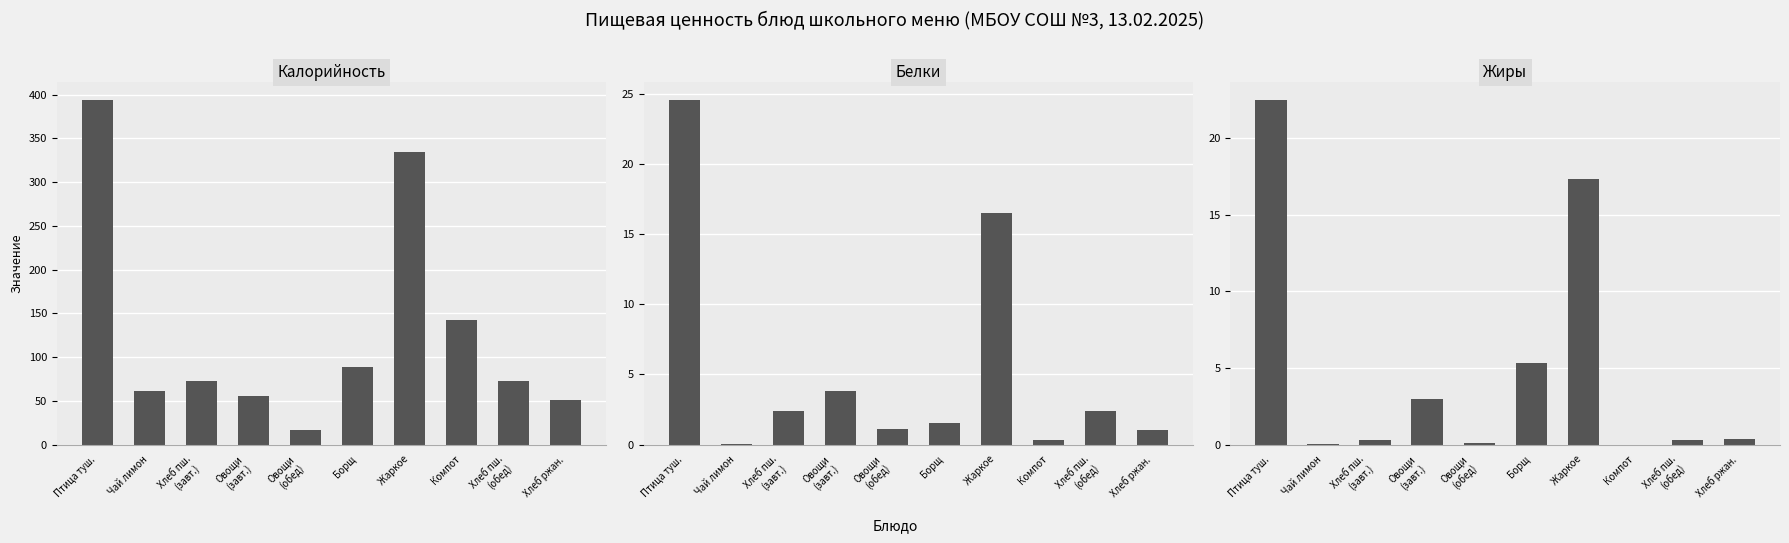

Reading left to right, what are all the values shown in this chart?

Калорийность: 394.1	61.6	72.6	55.9	16.0	88.9	334.1	142.0	72.6	50.5
Белки: 24.6	0.1	2.4	3.8	1.1	1.5	16.5	0.3	2.4	1.1
Жиры: 22.5	0.0	0.3	3.0	0.1	5.3	17.3	0.0	0.3	0.4